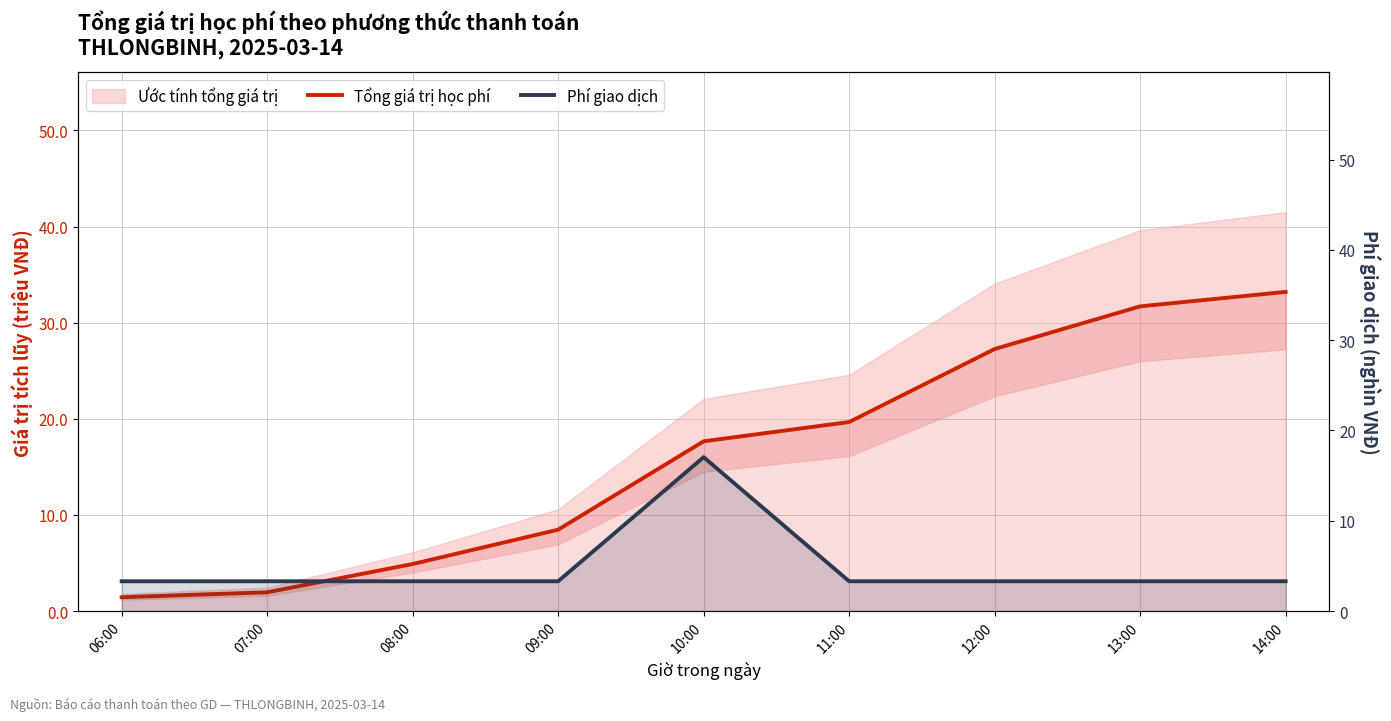

Between 11:00 and 14:00, which is larger?

14:00